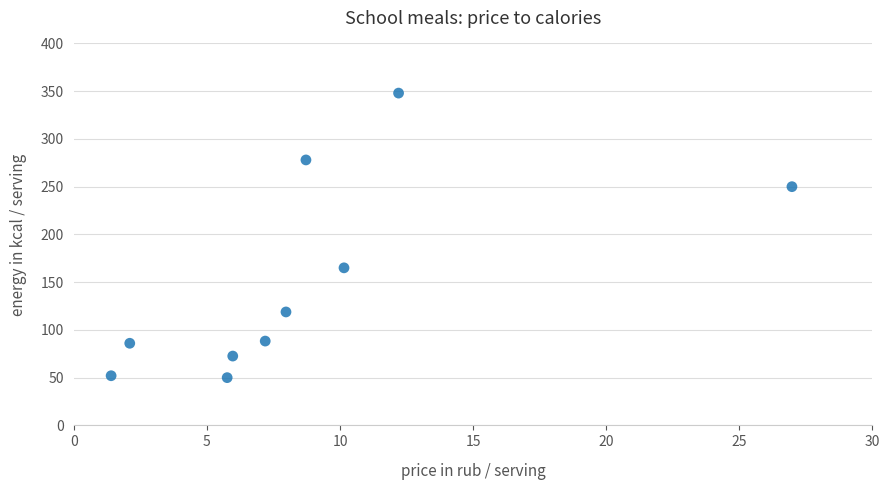

What is the range of Y values (max minus min)?

298.0